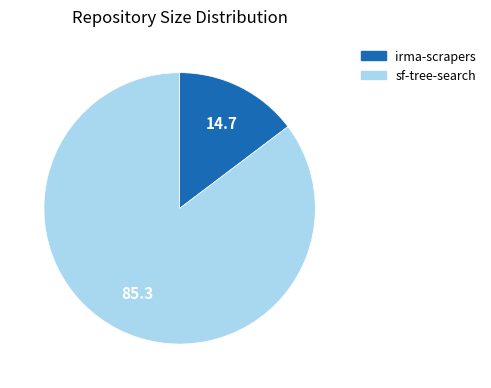

Count the number of slices in the pie.

2